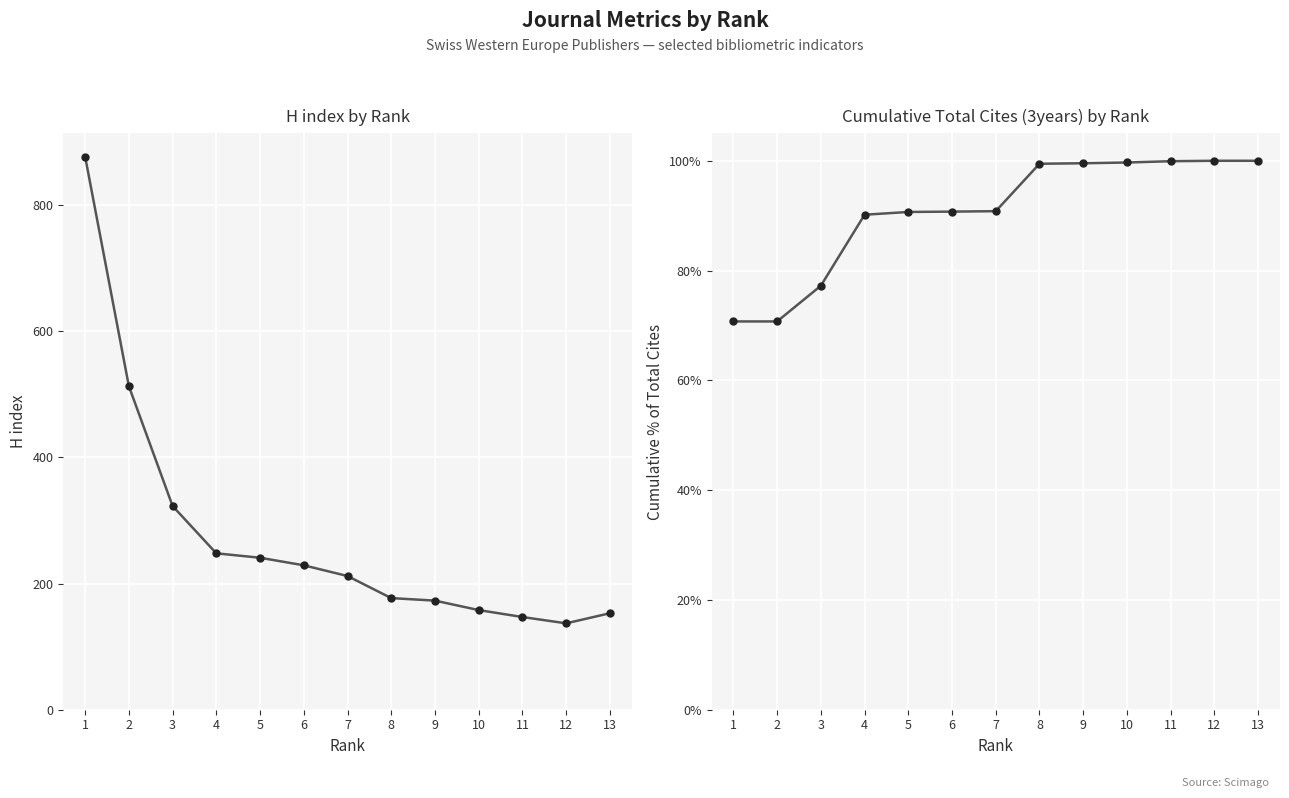

Rank the series by their average value, from lowest to highest.

Cumulative Total Cites (3years), H index